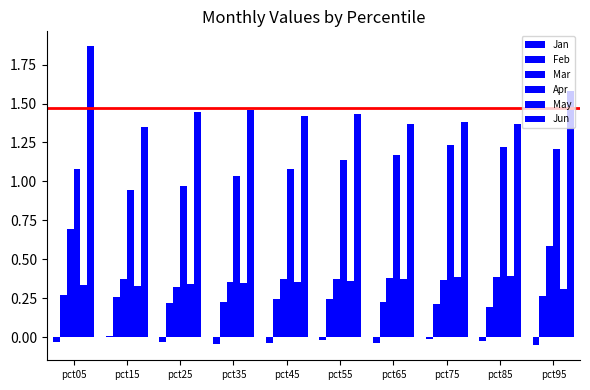

What is the total value across all series at pct65?

3.5